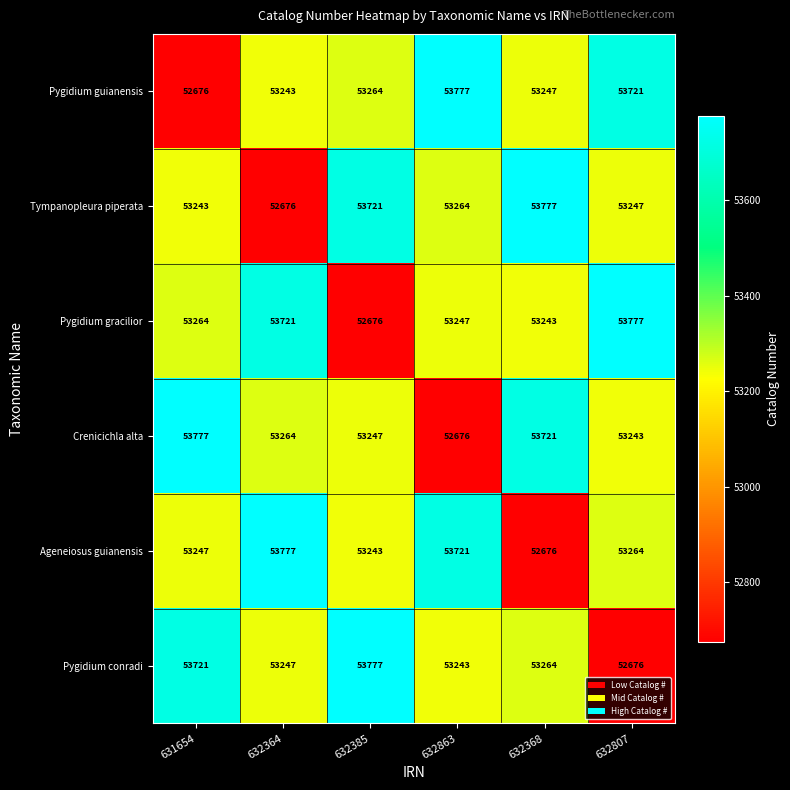

What is the difference between the highest and lowest values at 632385?

1101